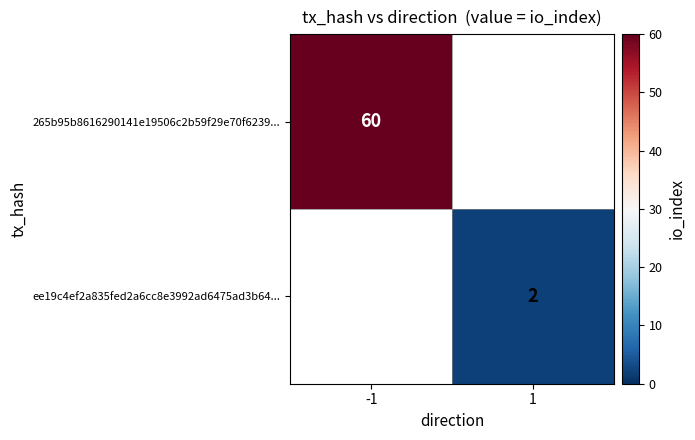

At which category does the chart reach its peak across all series?

-1